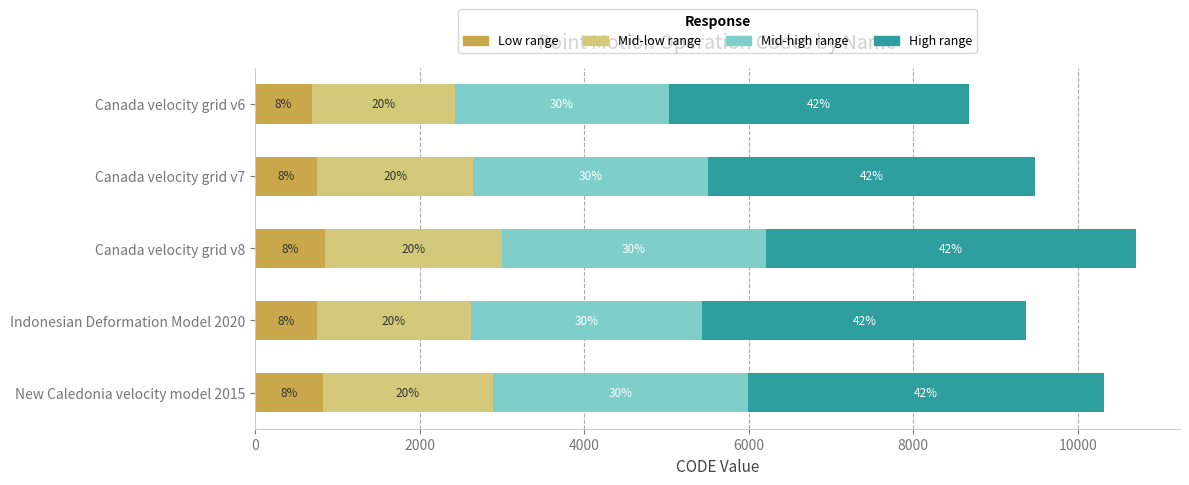

What are all the series names shown in the legend?

Low range, Mid-low range, Mid-high range, High range